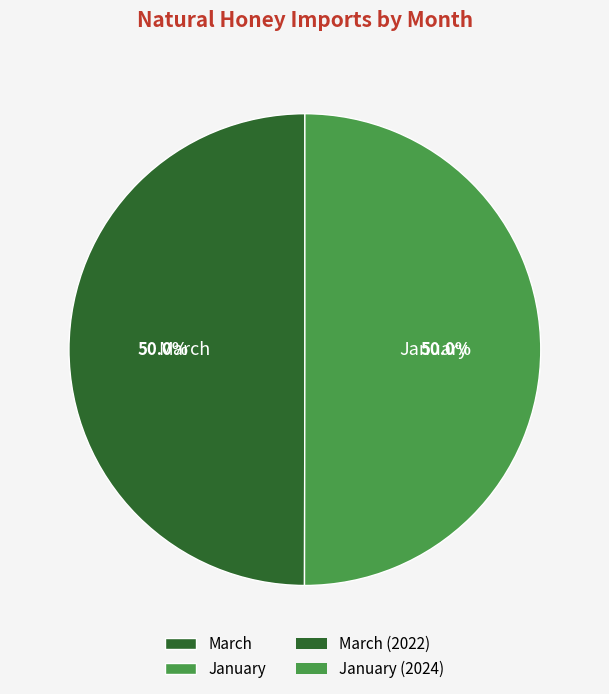

Combined, do January and March account for over 50%?

Yes